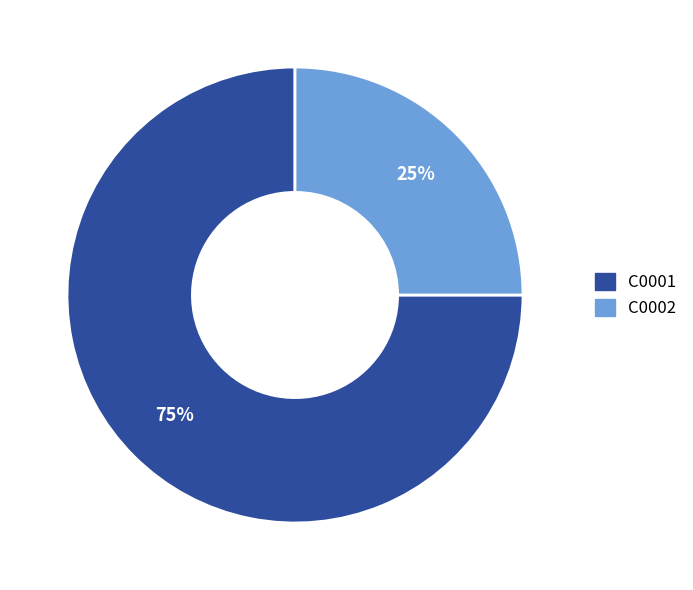

The C0001 slice represents 68% of the pie. True or false?

False